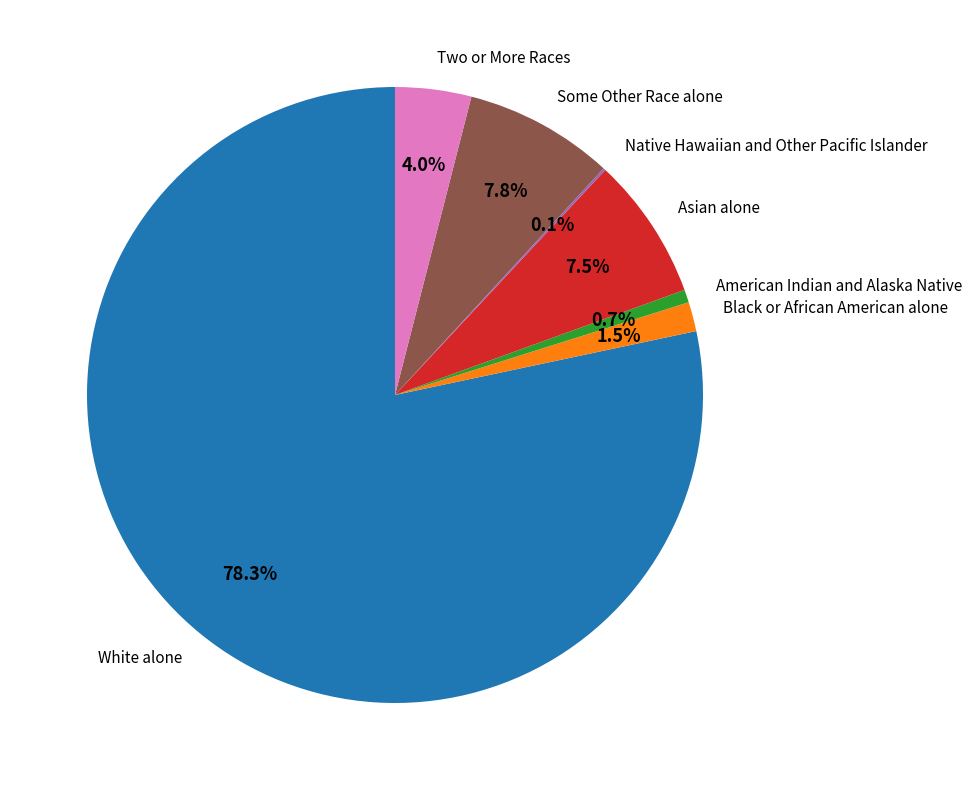

To the nearest percent, what is the difference between the largest and smallest slice percentages?

78%